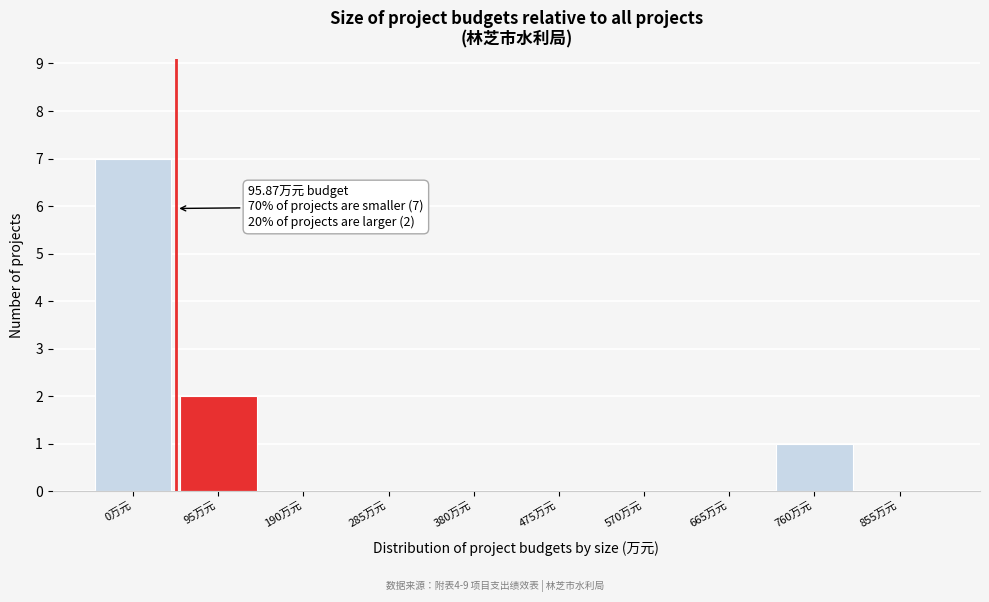

Reading left to right, list all the values displayed in this chart.

0万元=7	95万元=2	190万元=0	285万元=0	380万元=0	475万元=0	570万元=0	665万元=0	760万元=1	855万元=0